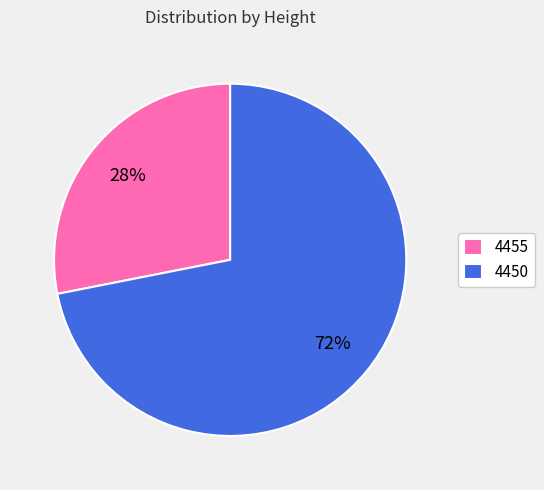

To the nearest percent, what portion does 4455 represent?

28%